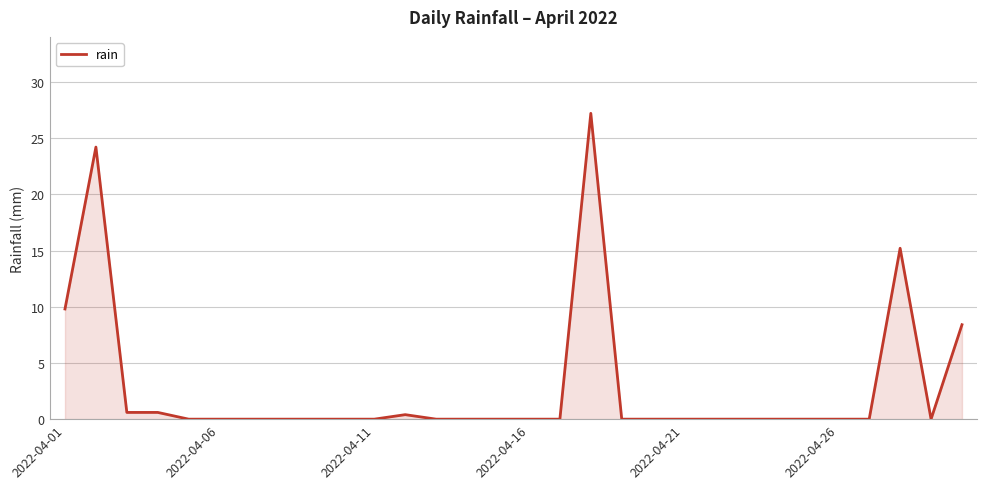

How many series are shown in this chart?

1